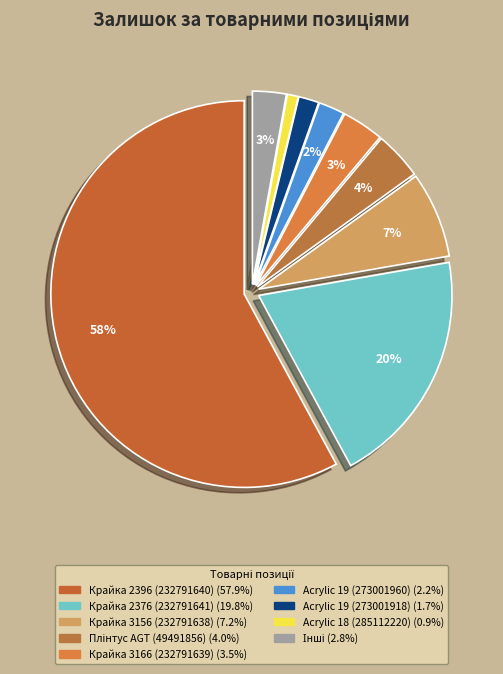

What is the majority slice?

Крайка 2396 (232791640)